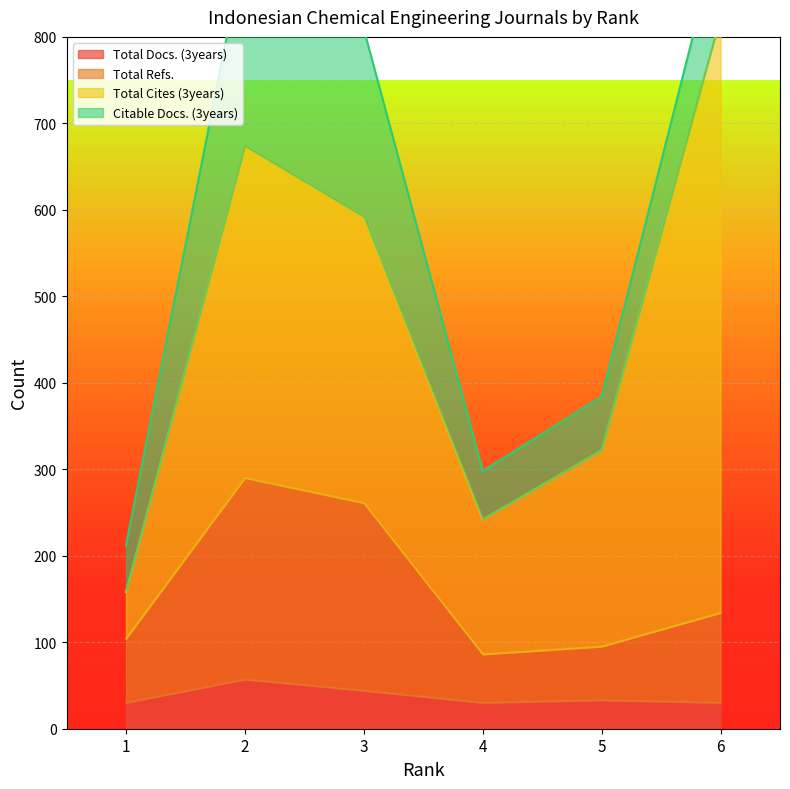

True or false: Total Refs. and Total Docs. (3years) intersect in this chart.

False